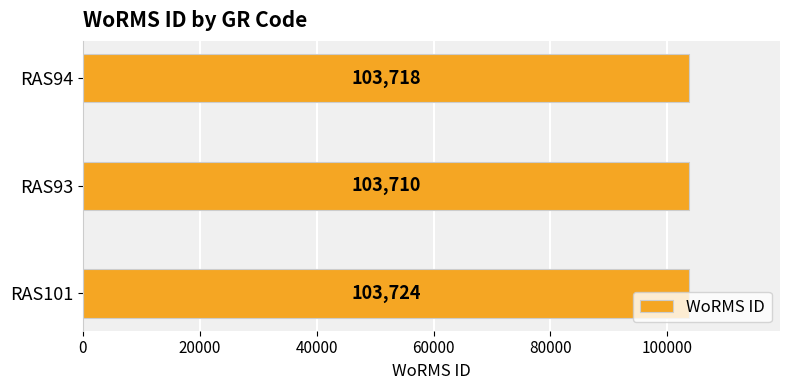

What is the smallest value displayed?

103710